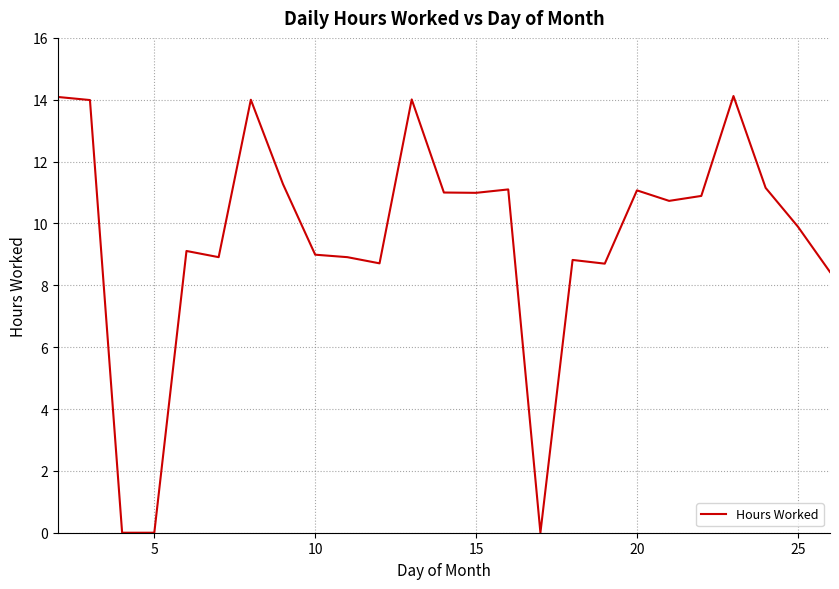

What is the difference between the maximum and minimum values?

14.1